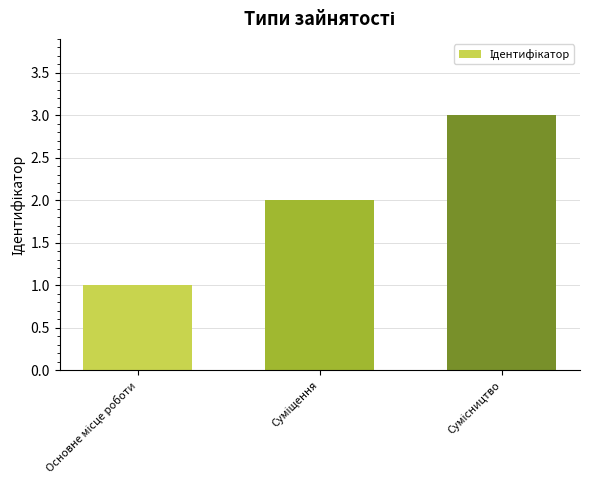

What is the maximum value shown in the chart?

3